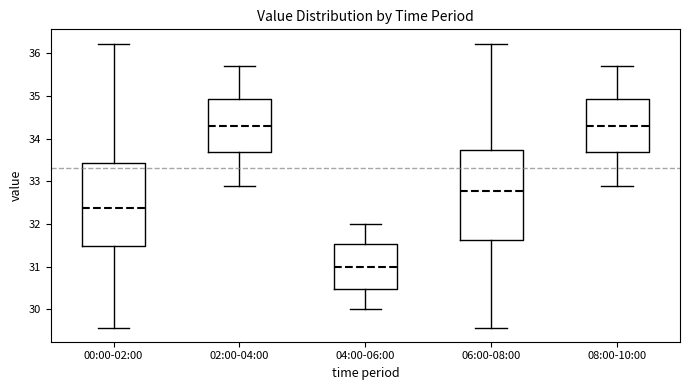

Which box has the lowest median line?

04:00-06:00